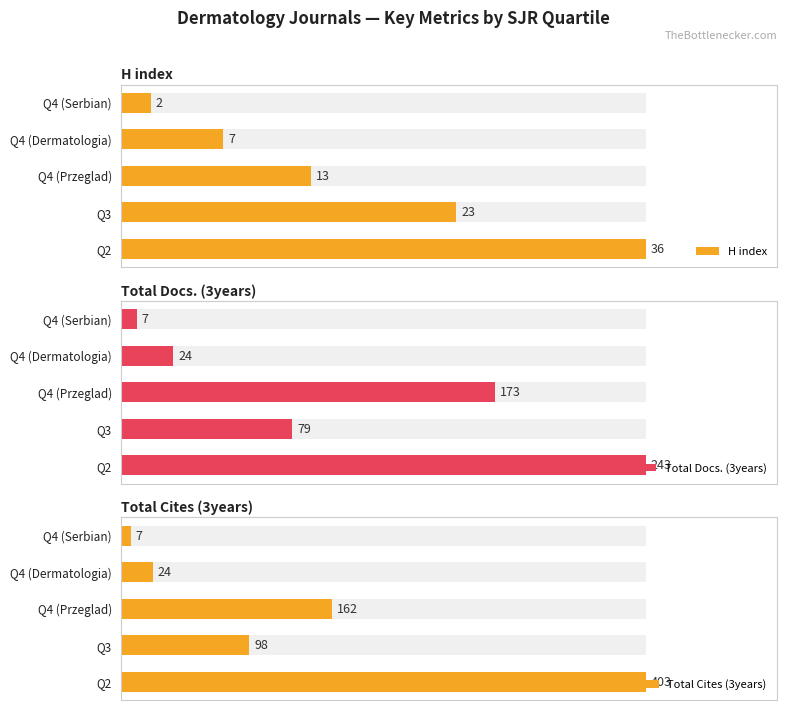

List the series in order of their peak value, lowest first.

H index, Total Docs. (3years), Total Cites (3years)